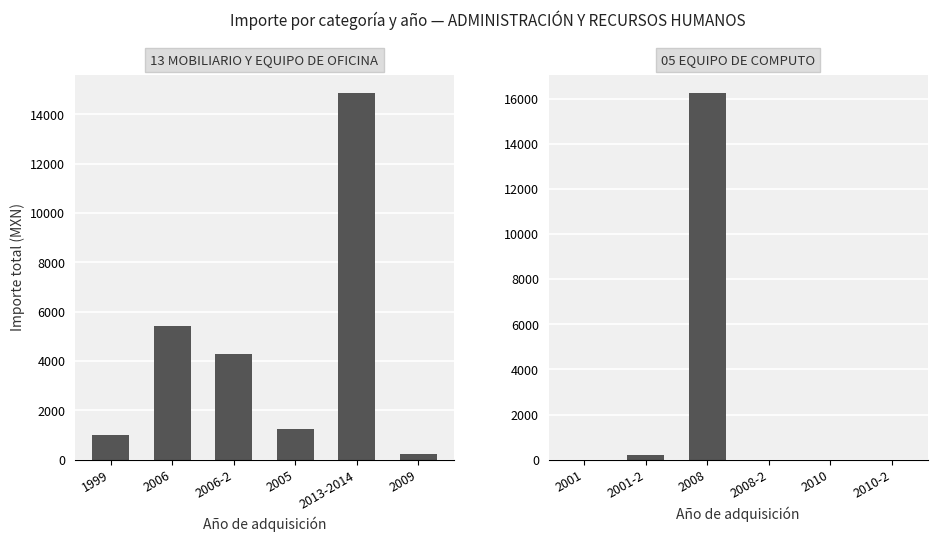

What is the average value of the 13 MOBILIARIO Y EQUIPO DE OFICINA series?

4502.7